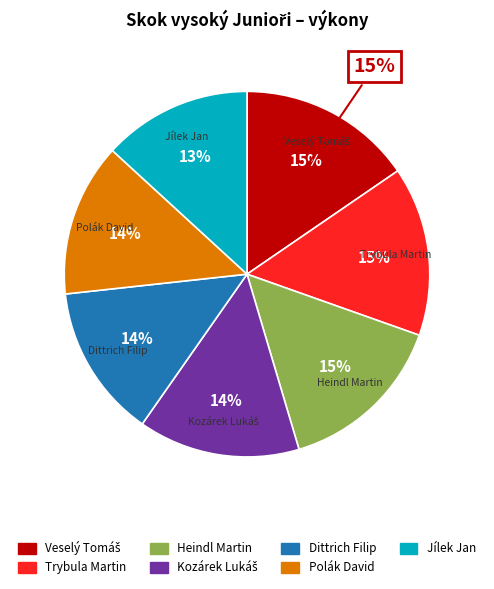

How many slices are in this pie chart?

7